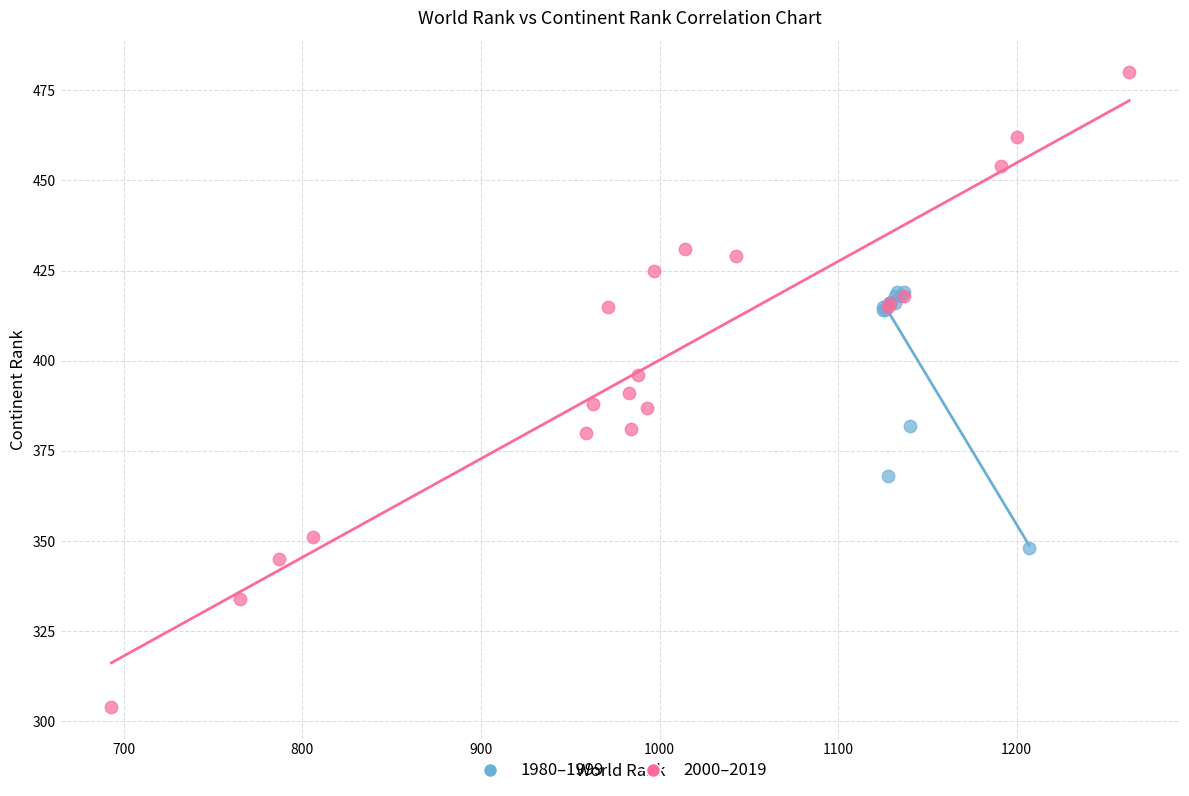

What are all the series names shown in the legend?

1980–1999, 2000–2019